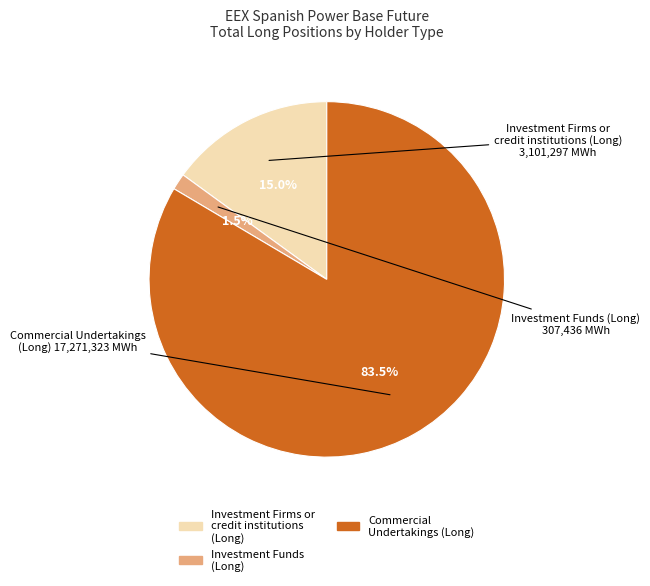

Is there a majority slice in this chart?

Yes